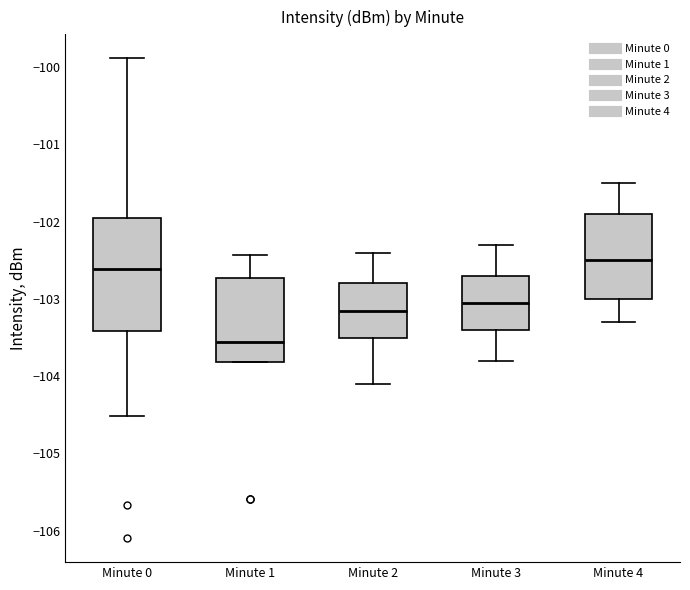

Which box is the tallest, from its lower edge to its upper edge?

Minute 0